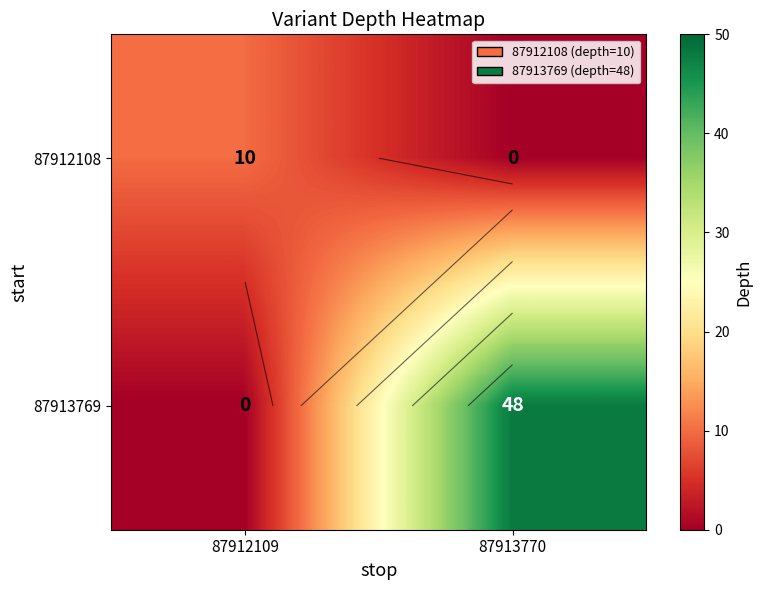

Rank the series by their average value, from highest to lowest.

87913769, 87912108